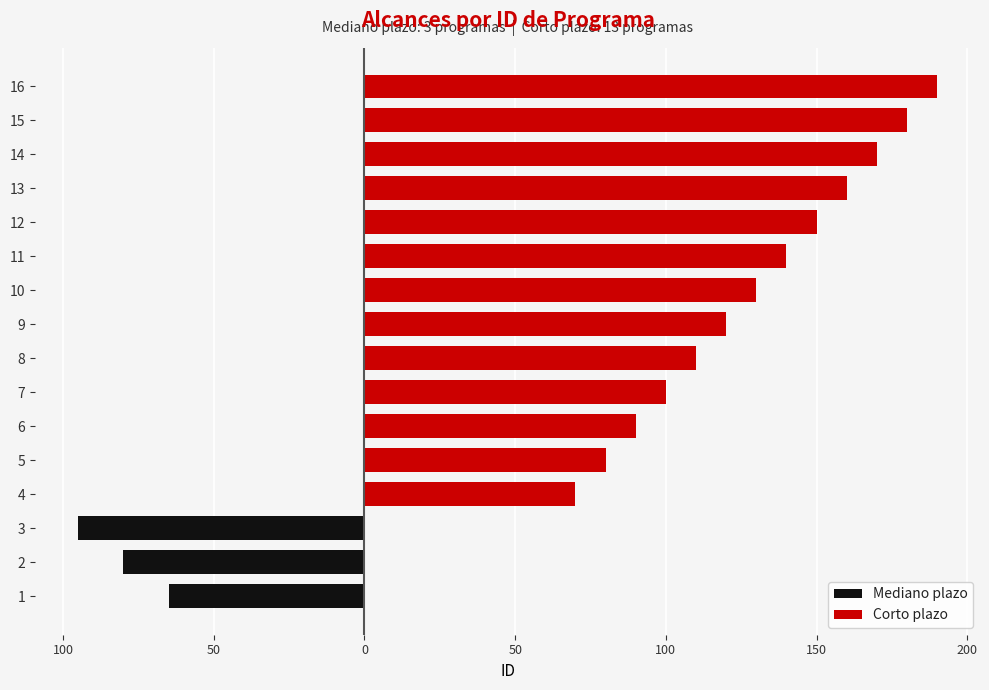

Which series changed the most between 0 and 10?

Corto plazo